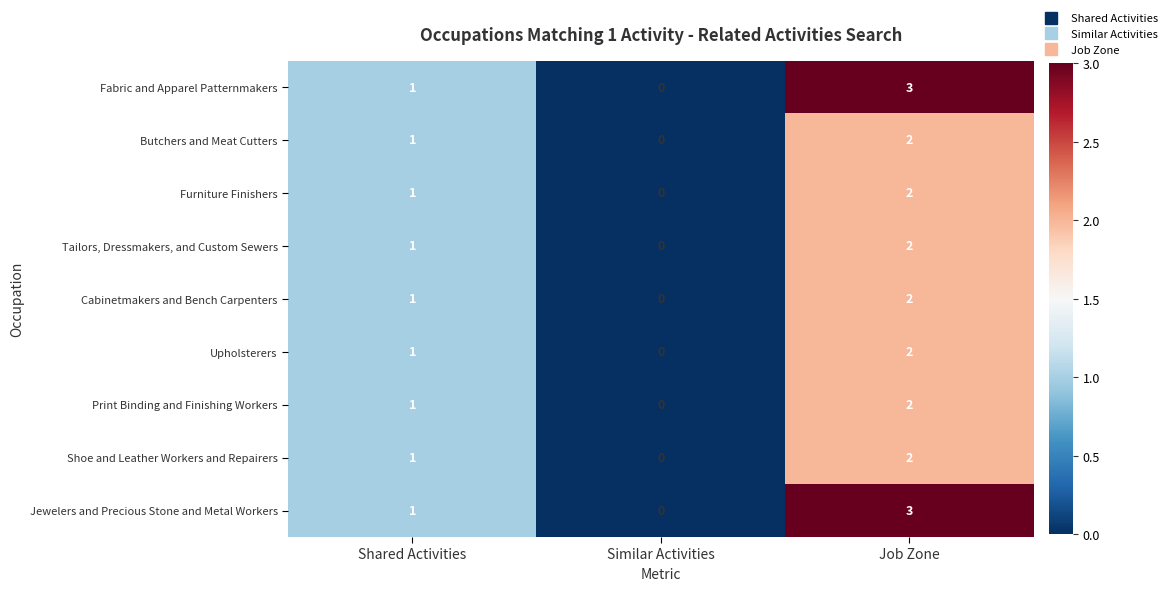

Reading right to left, list all the values displayed in this chart.

Fabric and Apparel Patternmakers: 3	0	1
Butchers and Meat Cutters: 2	0	1
Furniture Finishers: 2	0	1
Tailors, Dressmakers, and Custom Sewers: 2	0	1
Cabinetmakers and Bench Carpenters: 2	0	1
Upholsterers: 2	0	1
Print Binding and Finishing Workers: 2	0	1
Shoe and Leather Workers and Repairers: 2	0	1
Jewelers and Precious Stone and Metal Workers: 3	0	1